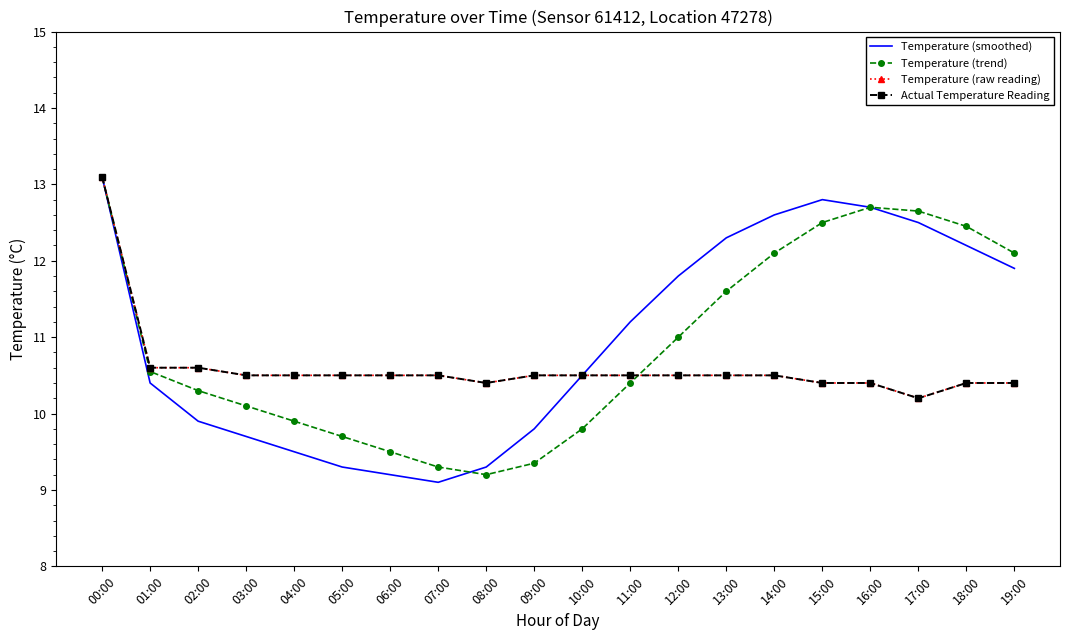

Which category has the lowest value across all series?

07:00